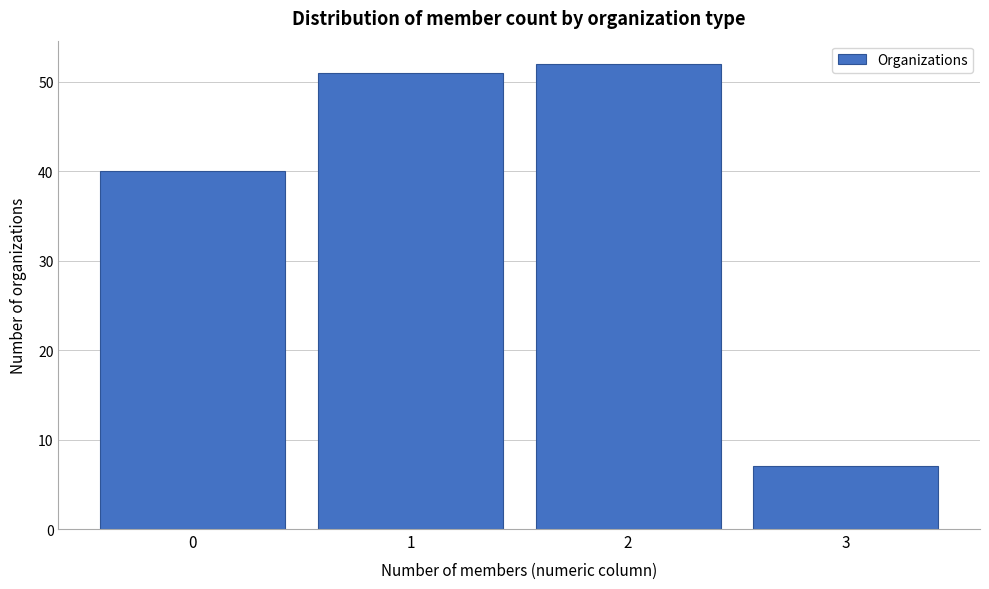

How tall is the bar that spans 1.5 to 2.5 on the x-axis? The values are not printed on the chart, so give them approximately, as read against the axis.

52